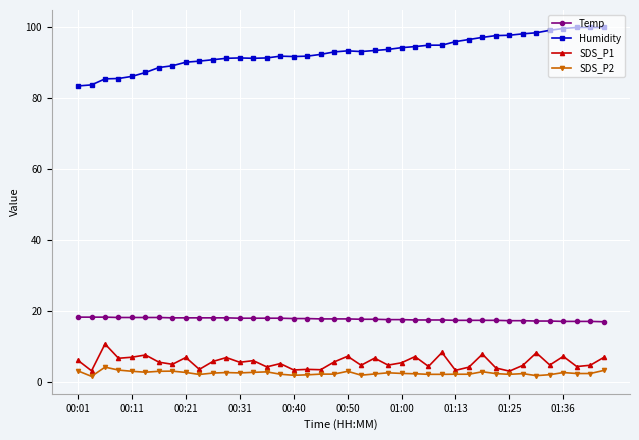

Rank the series by their maximum value, from lowest to highest.

SDS_P2, SDS_P1, Temp, Humidity